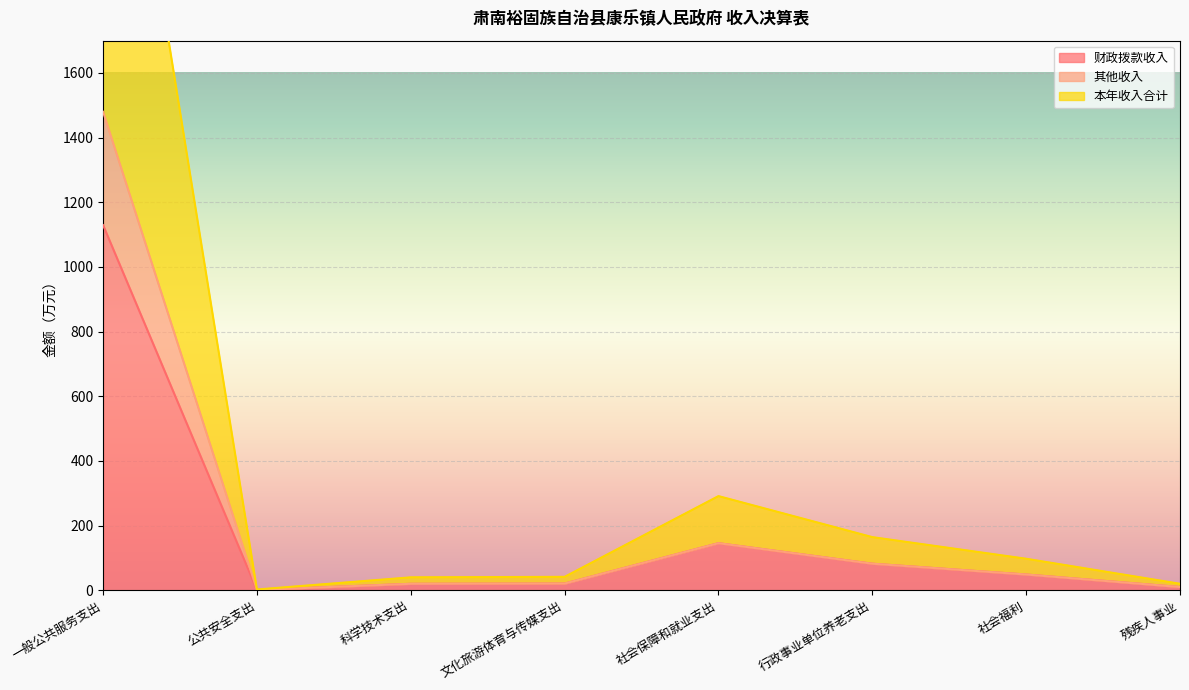

Which has a higher value, 文化旅游体育与传媒支出 or 行政事业单位养老支出?

行政事业单位养老支出